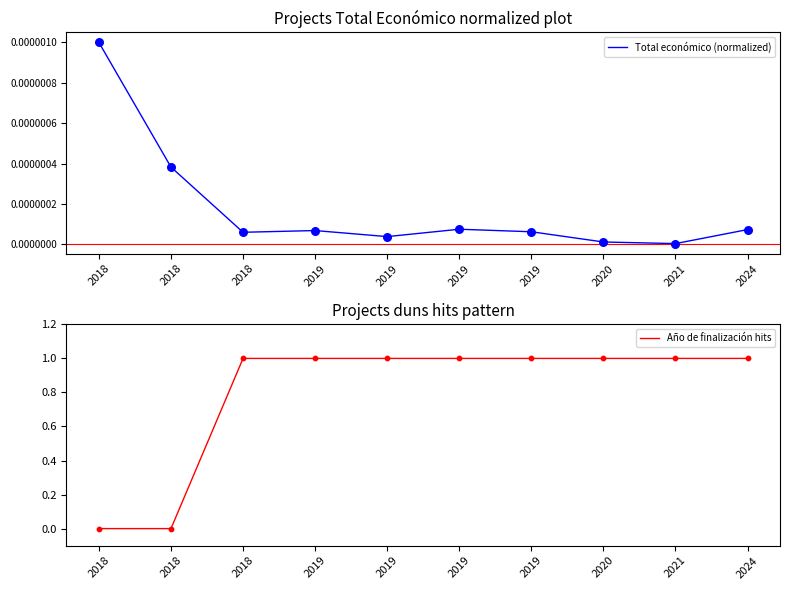

Is the value of Año de finalización hits at 2020 greater than the value of Total económico (normalized) at 2021?

Yes